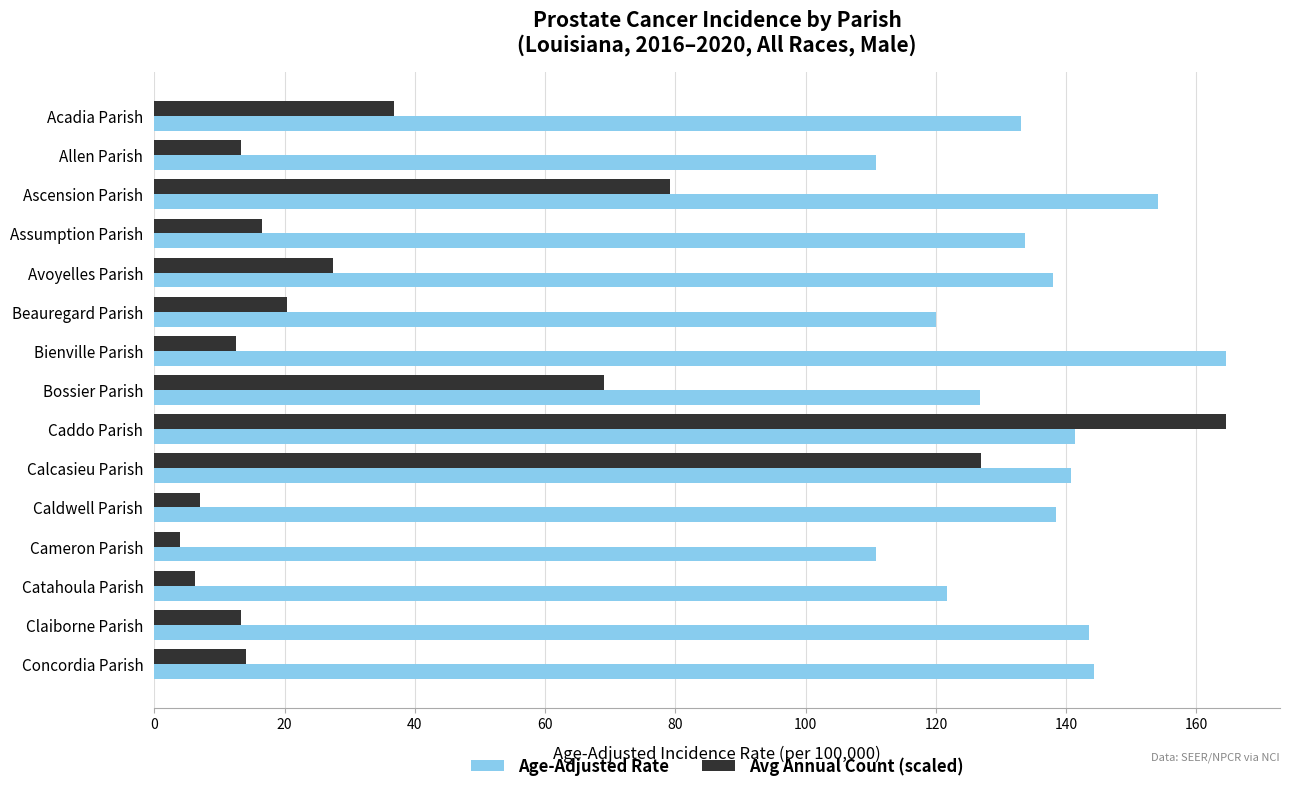

Where is Avg Annual Count (scaled) nearest to the value 84?

Ascension Parish